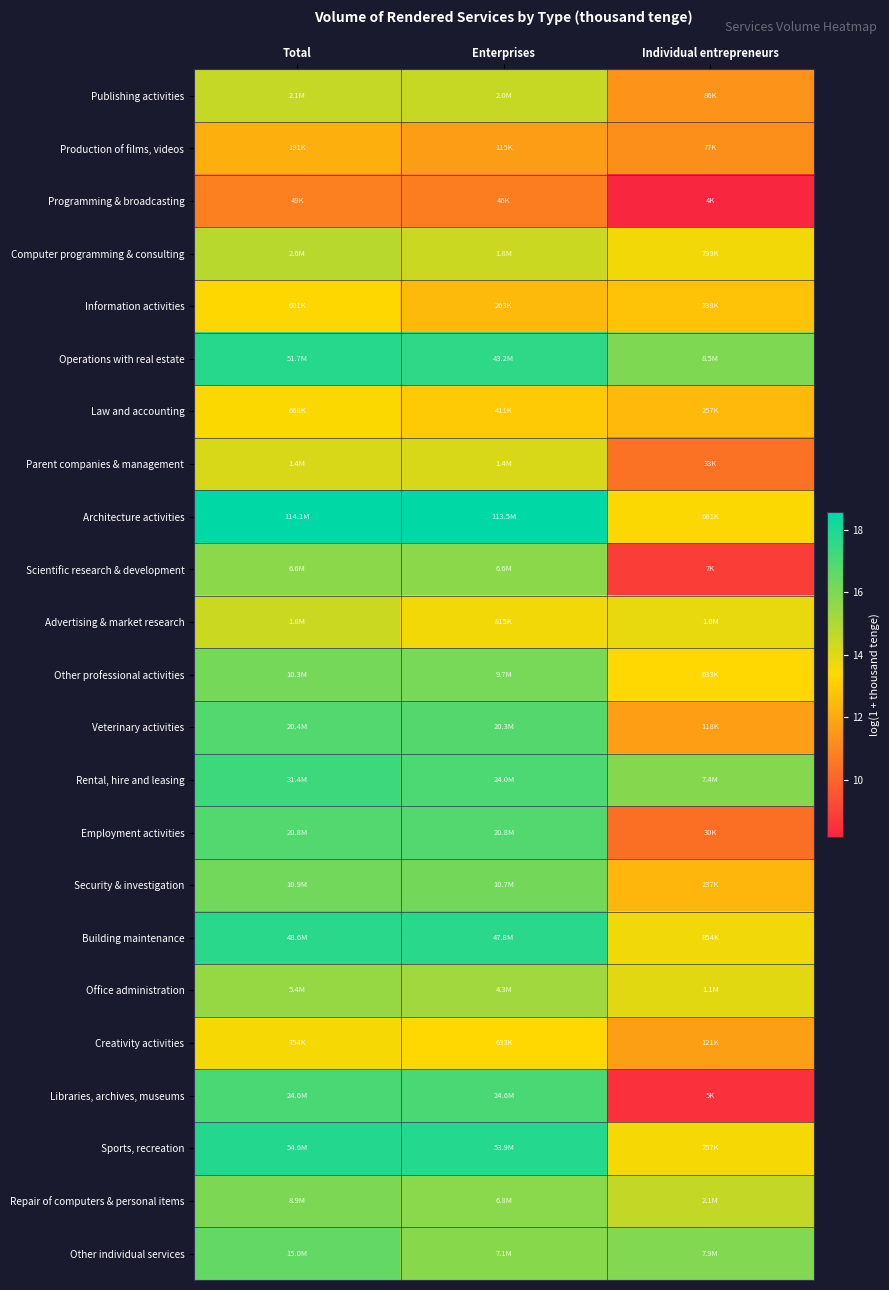

At how many categories does at least one series exceed 9?

3